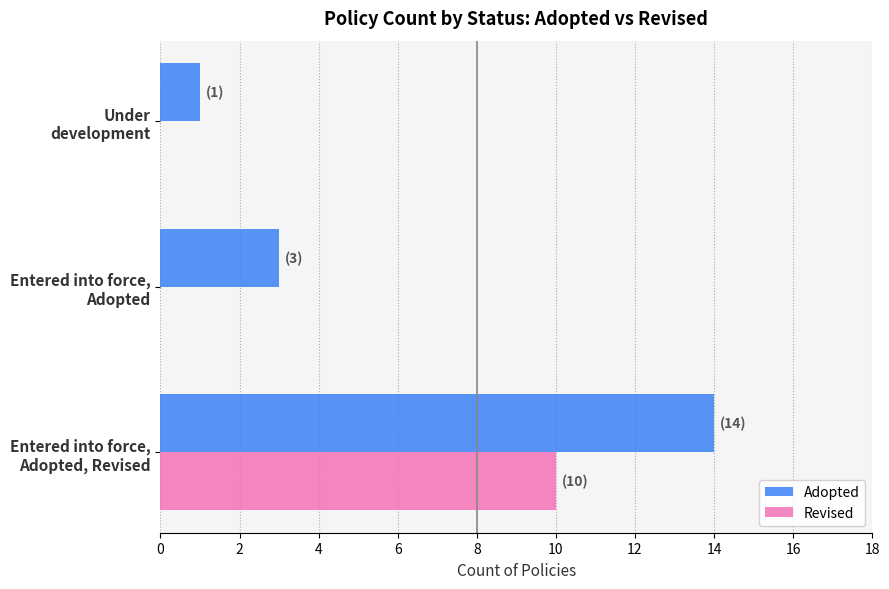

What is the sum of all Revised values?

10